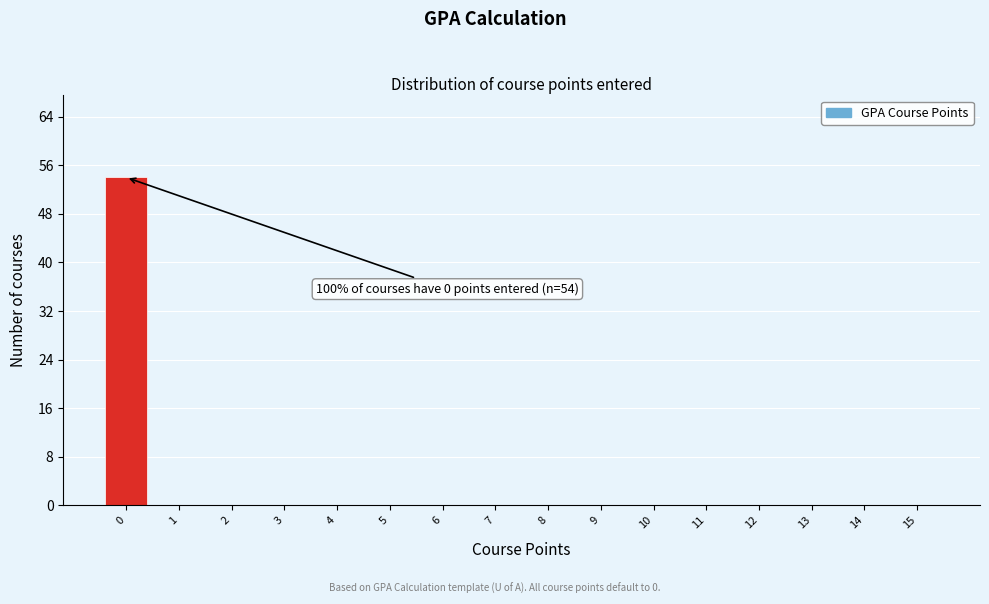

Reading right to left, what are all the values shown in this chart?

15=0	14=0	13=0	12=0	11=0	10=0	9=0	8=0	7=0	6=0	5=0	4=0	3=0	2=0	1=0	0=54